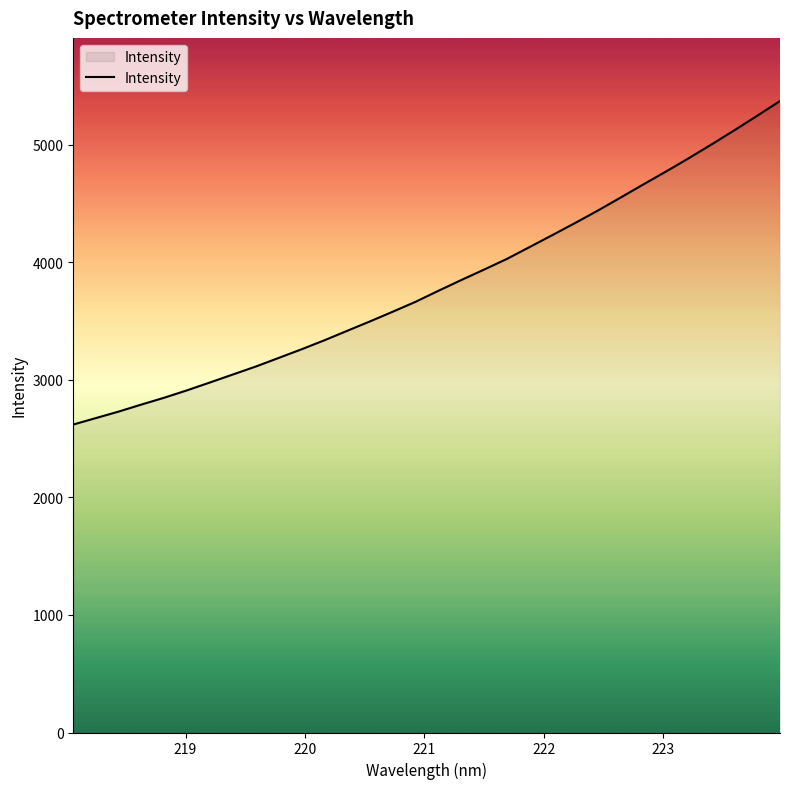

What is the greatest value displayed?

5372.8